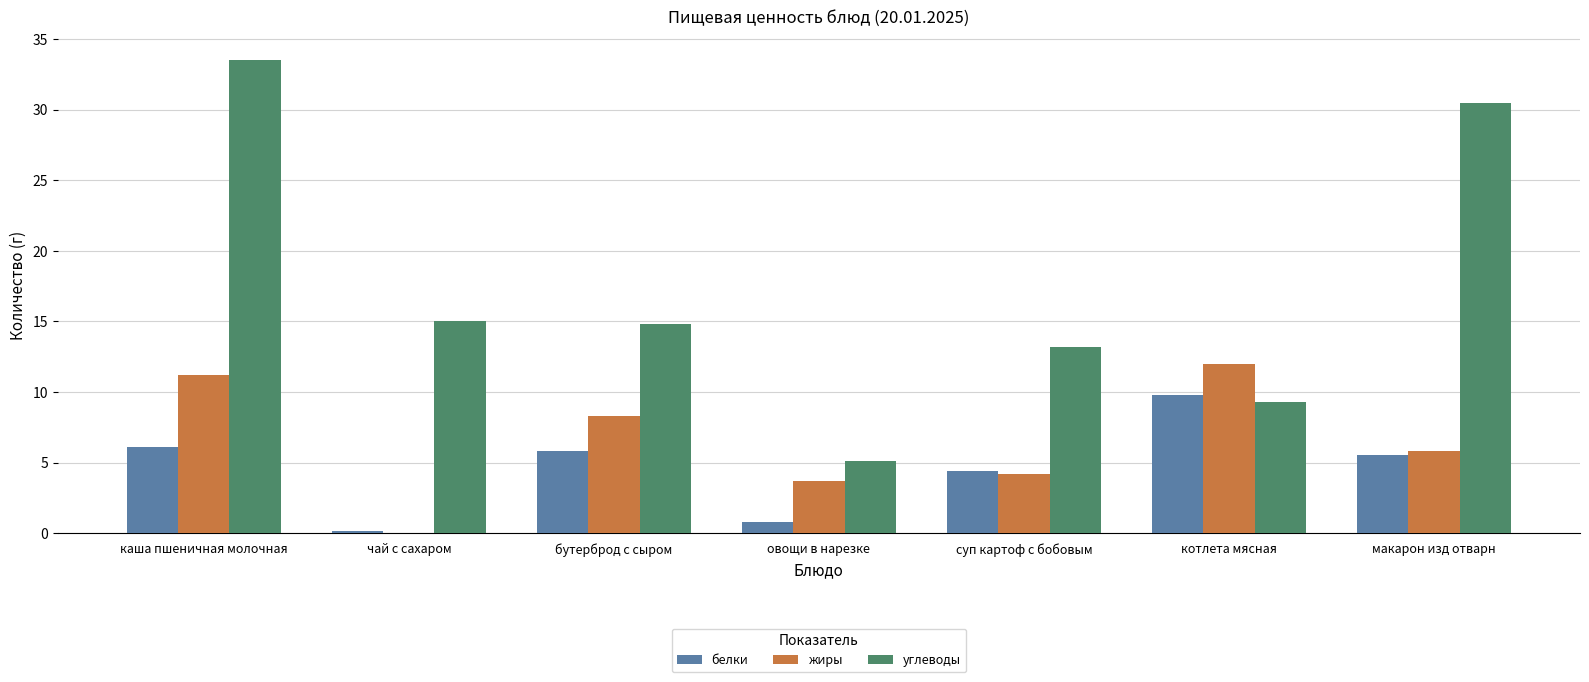

How many categories are shown in the chart?

7